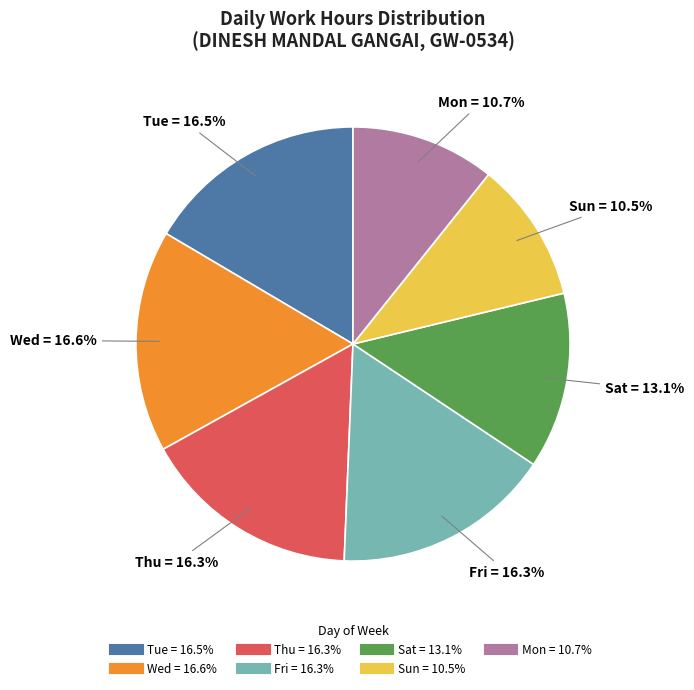

Is there a majority slice in this chart?

No